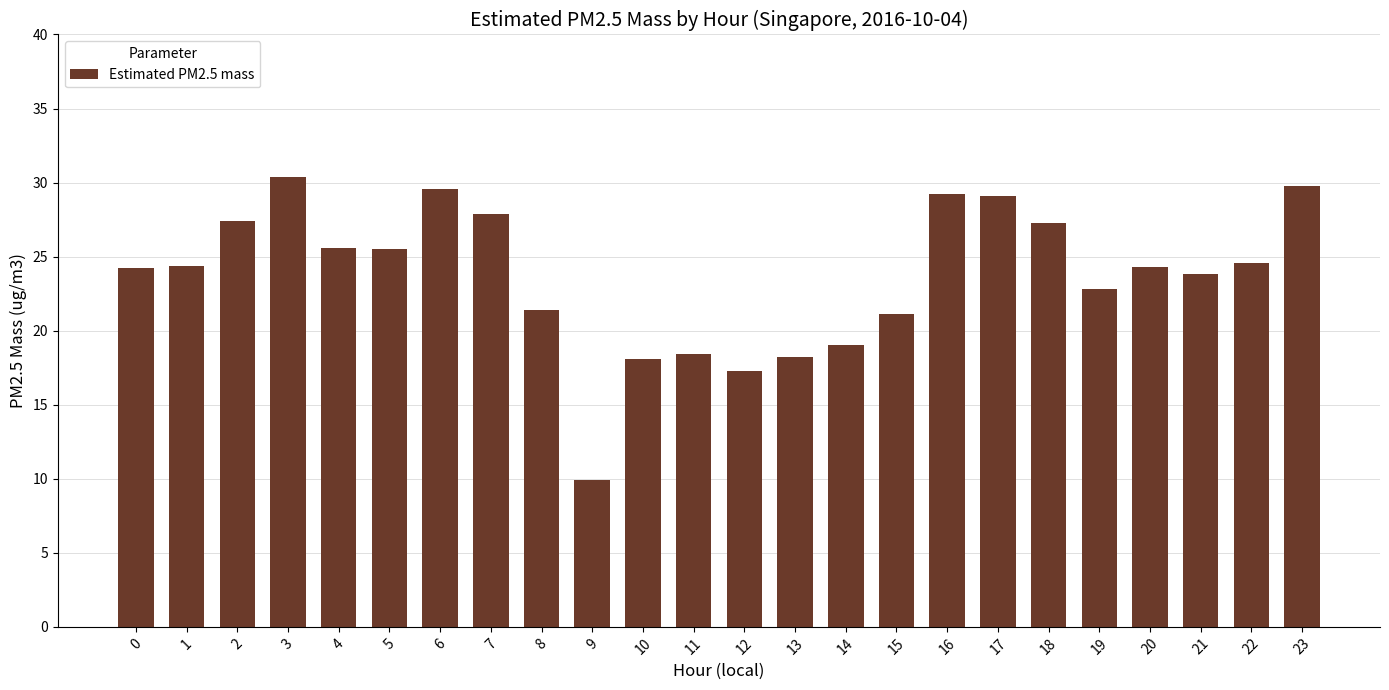

What is the average value?

23.7